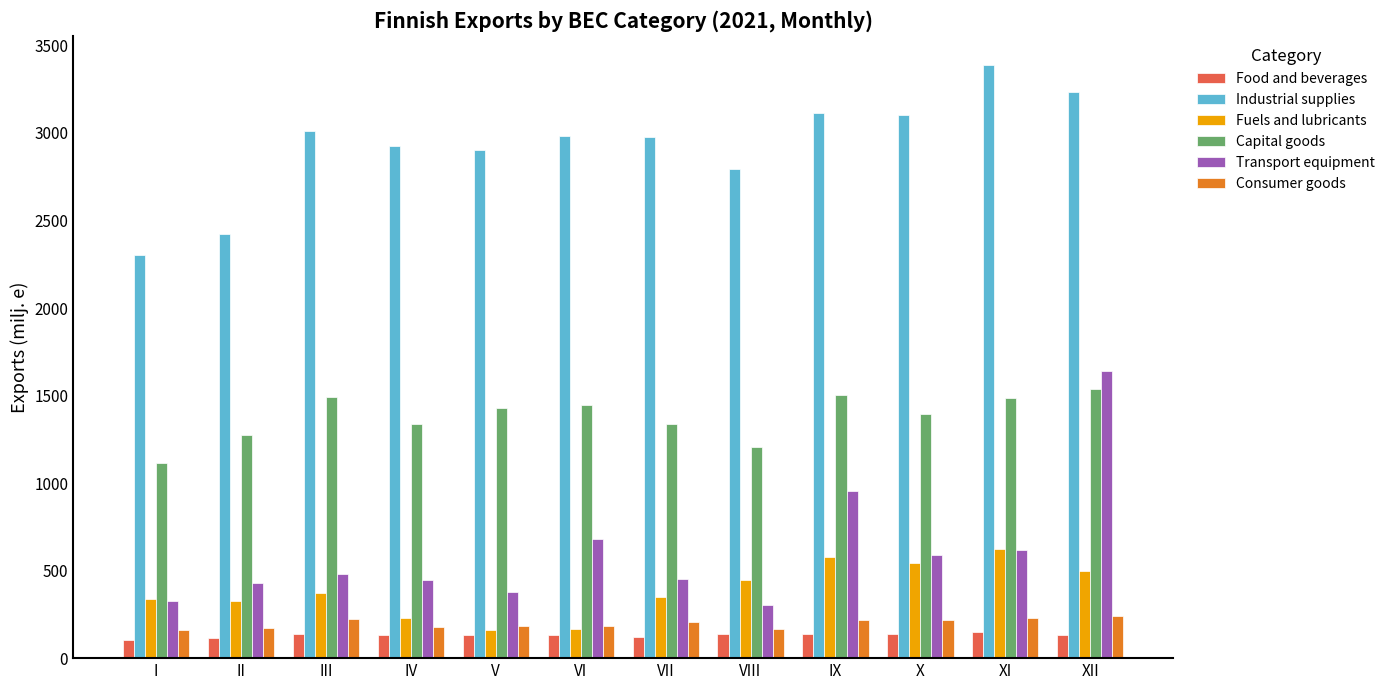

Which series has the largest range (max minus min)?

Transport equipment